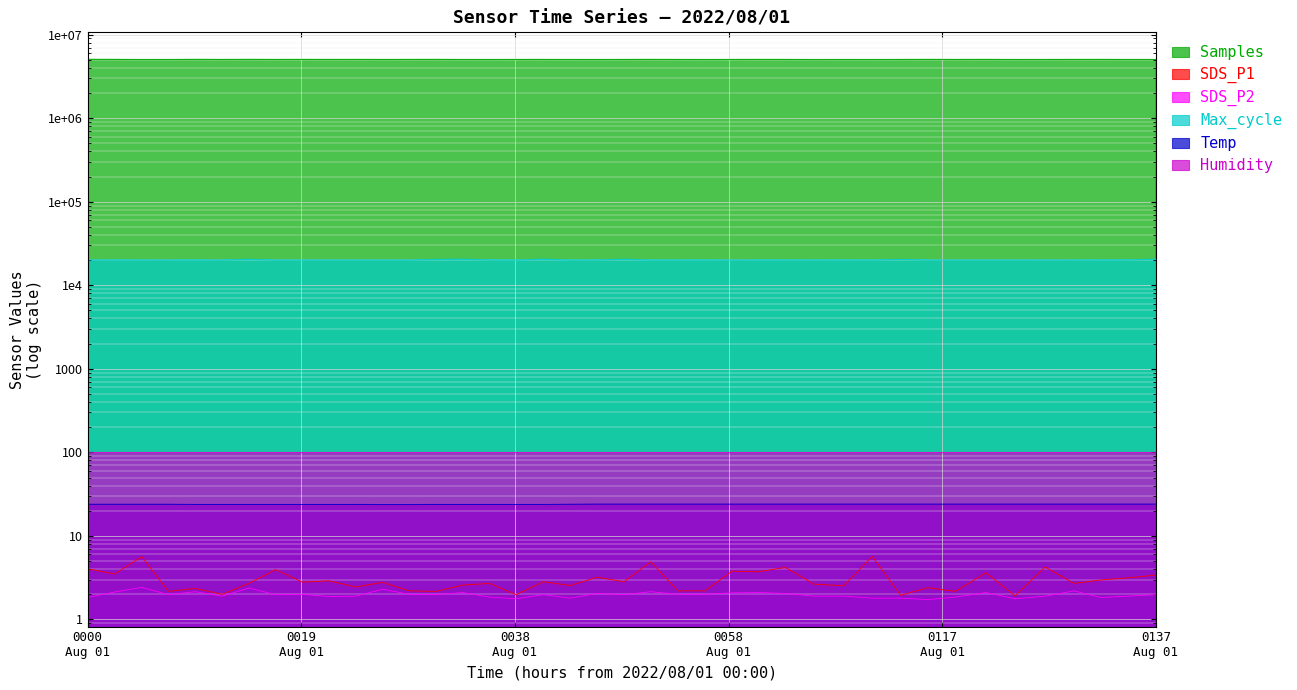

What position from the right is 2022/08/01 00:02:40?

39